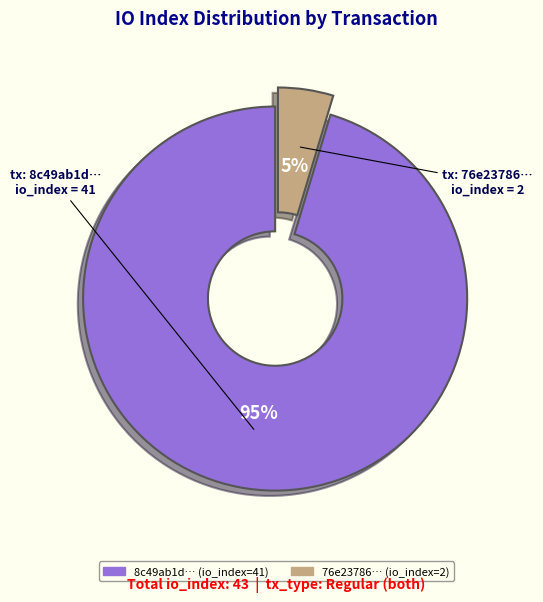

Is there any slice that represents more than half of the pie?

Yes